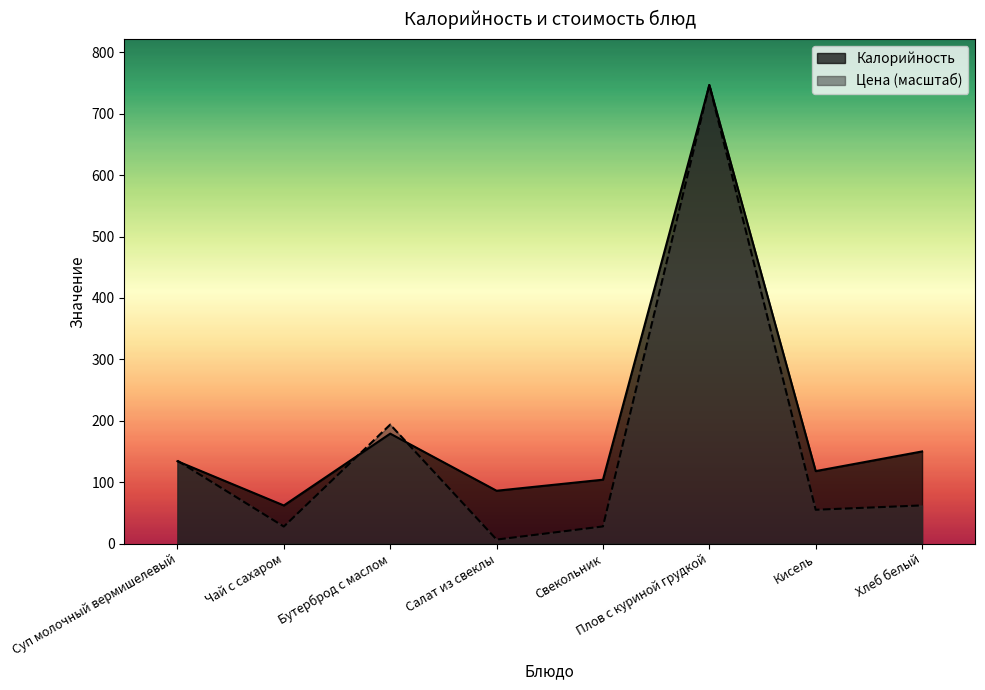

Reading left to right, transcribe all the data shown in this chart.

Калорийность: Суп молочный вермишелевый=134.0	Чай с сахаром=62.0	Бутерброд с маслом=179.0	Салат из свеклы=86.0	Свекольник=104.0	Плов с куриной грудкой=747.0	Кисель=118.0	Хлеб белый=150.0
Цена: Суп молочный вермишелевый=134.9	Чай с сахаром=27.6	Бутерброд с маслом=193.8	Салат из свеклы=6.4	Свекольник=27.8	Плов с куриной грудкой=747.0	Кисель=55.0	Хлеб белый=62.1